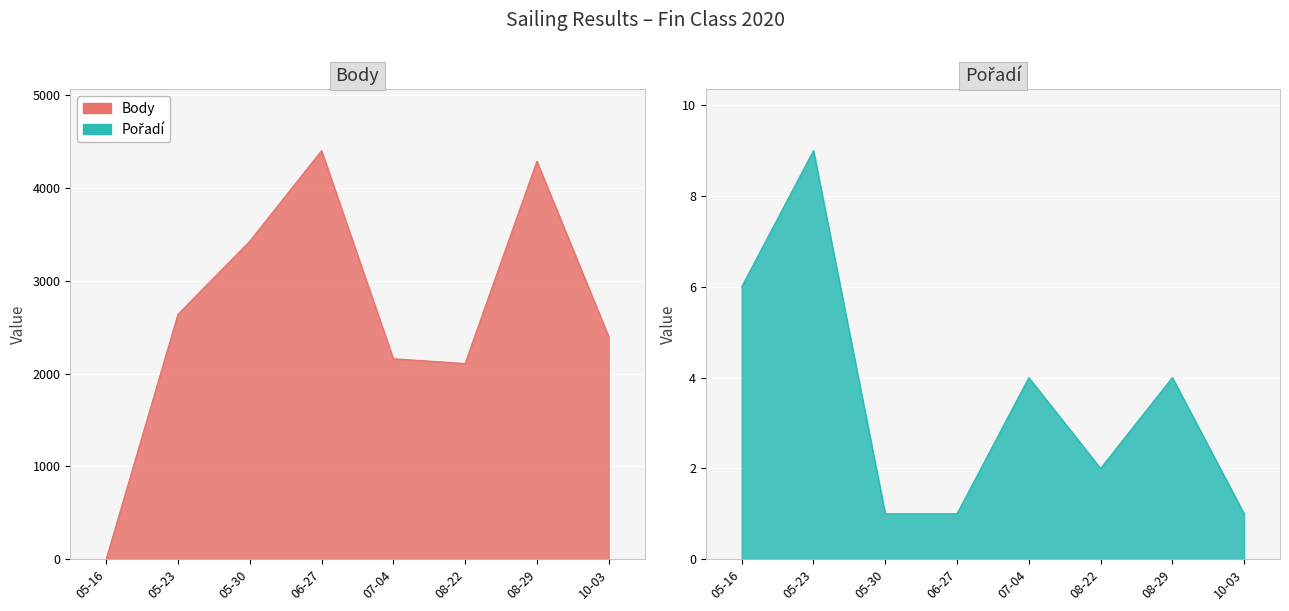

At which label does Body reach its peak?

06-27